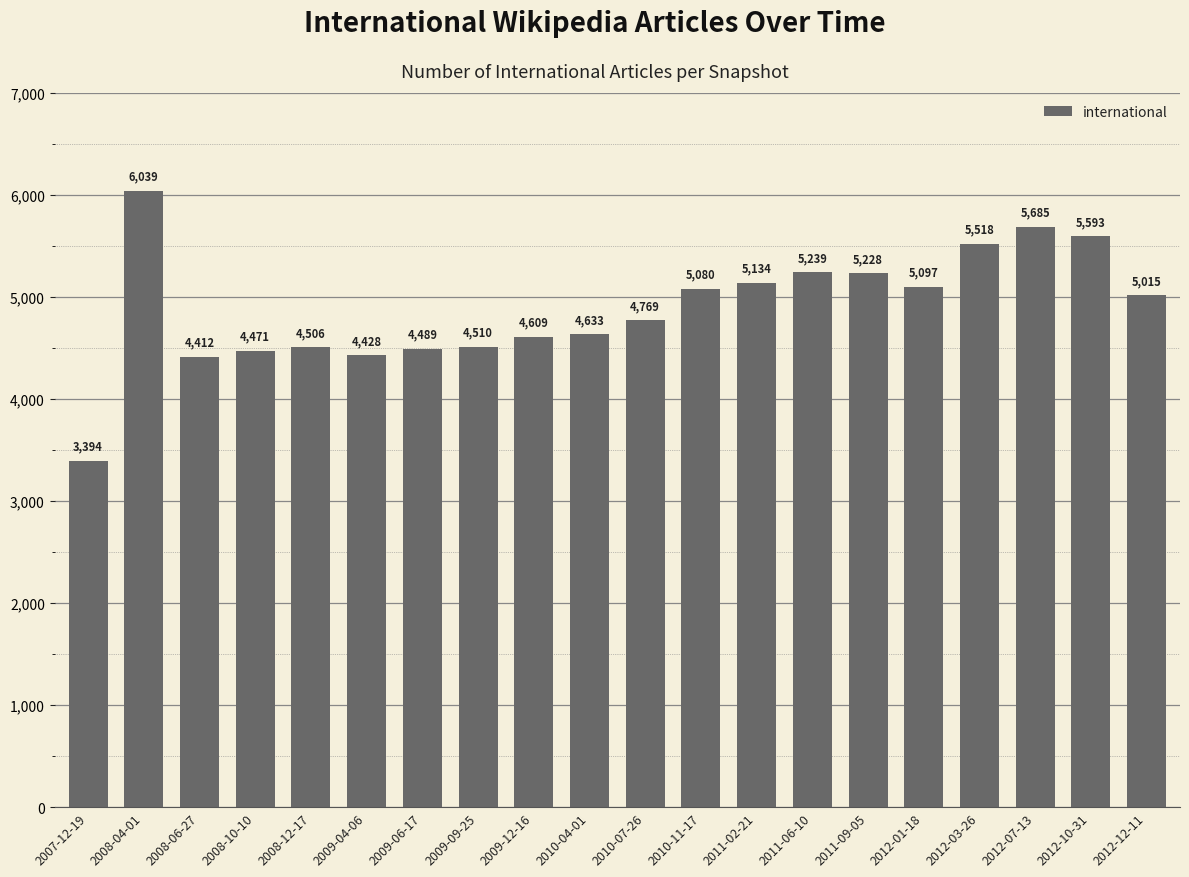

Which label corresponds to the smallest value in the chart?

2007-12-19